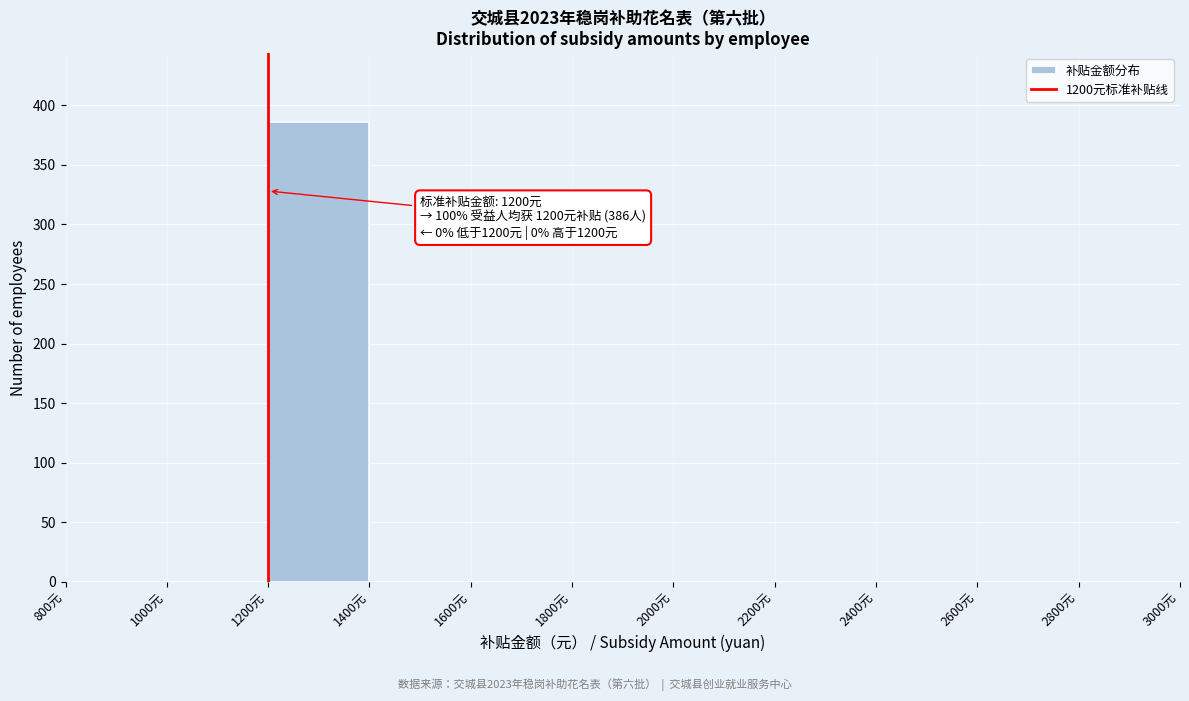

Over which range of the x-axis is the bar tallest?

1200 to 1400